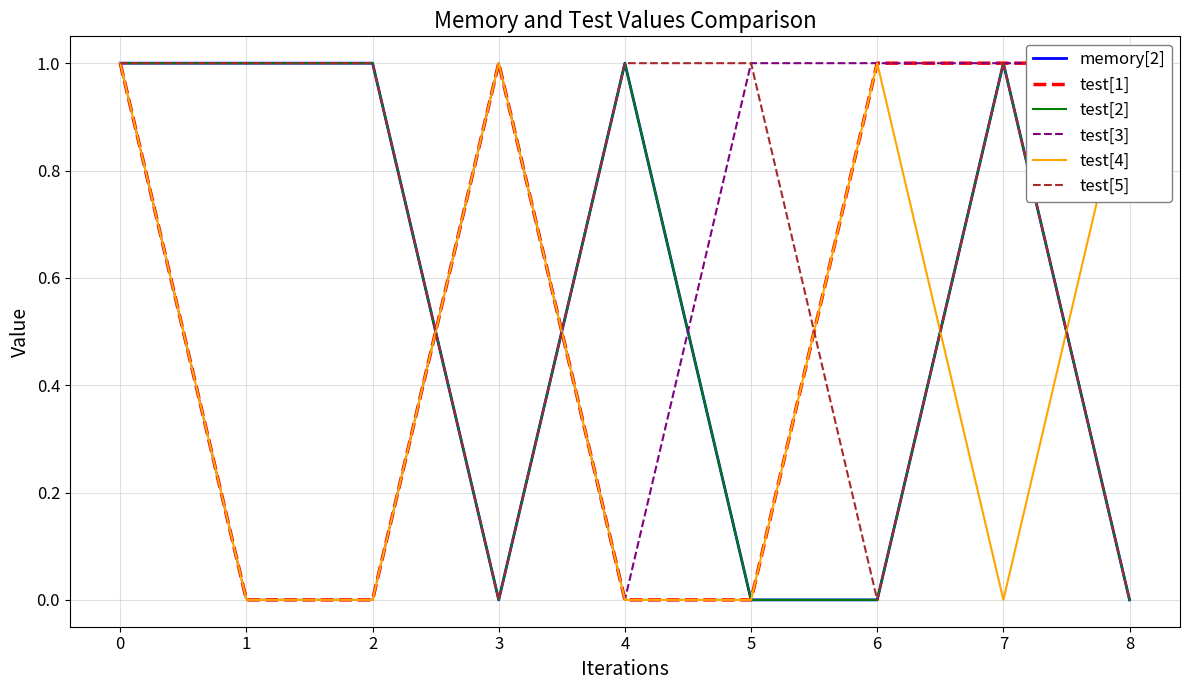

Which series has the largest total across all categories?

test[3]